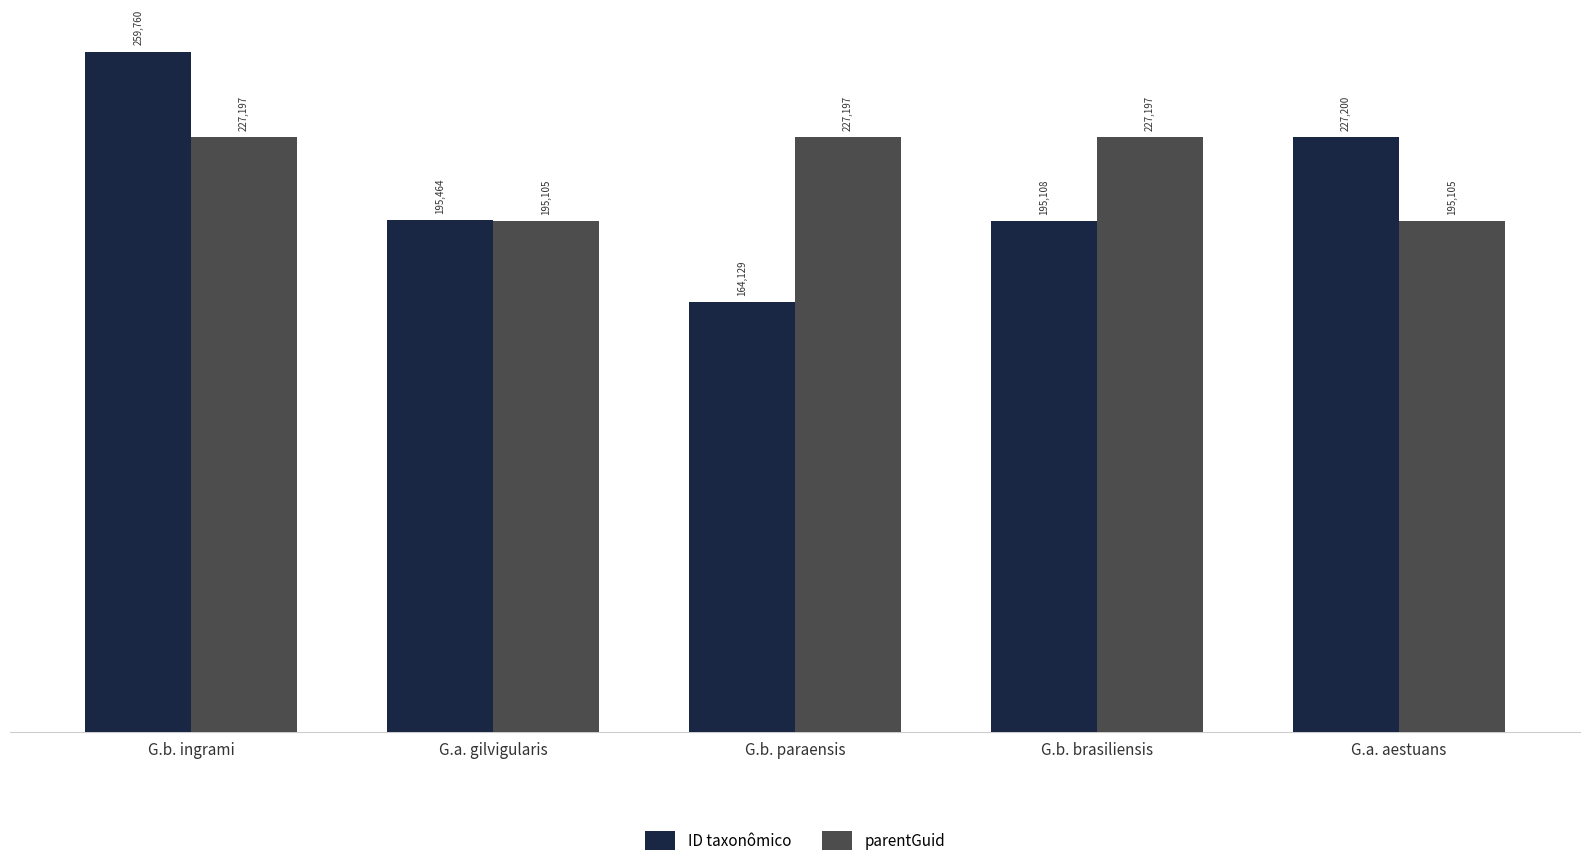

Is it true that parentGuid equals 227197 at G.b. ingrami?

True